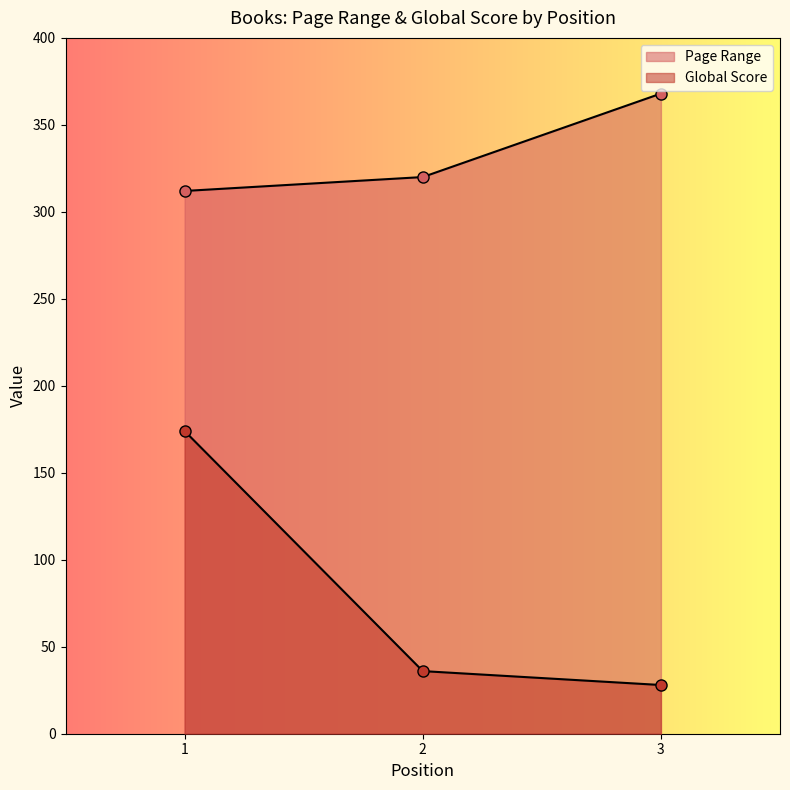

Reading left to right, list all the values displayed in this chart.

Page Range: 1=312	2=320	3=368
Global Score: 1=174	2=36	3=28